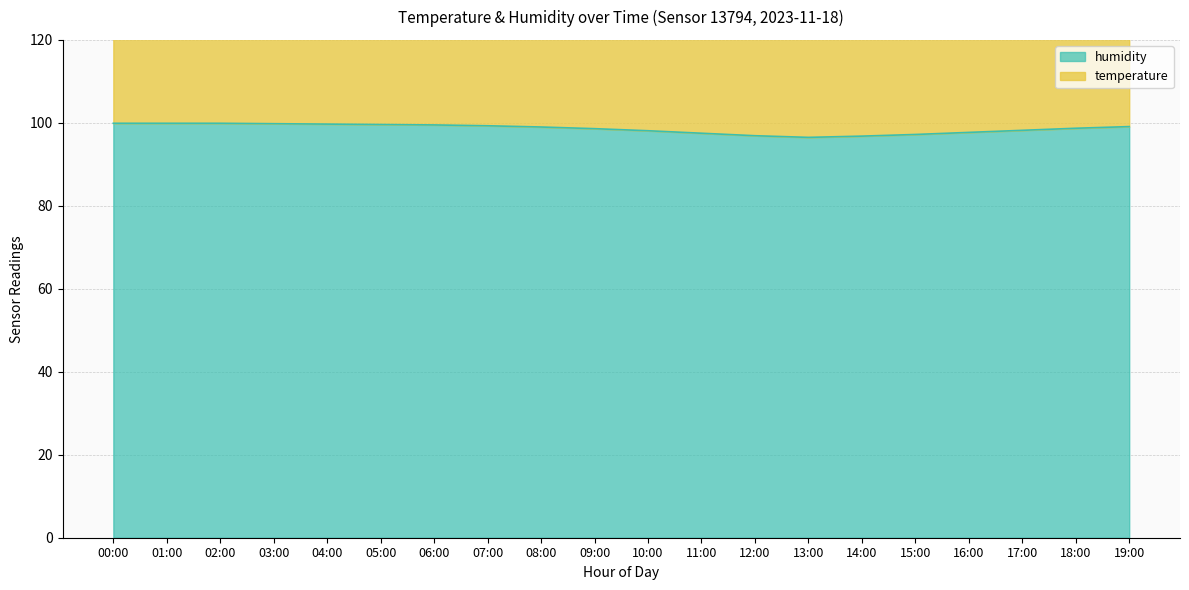

True or false: temperature has a value of 186.1 at 10:00.

True